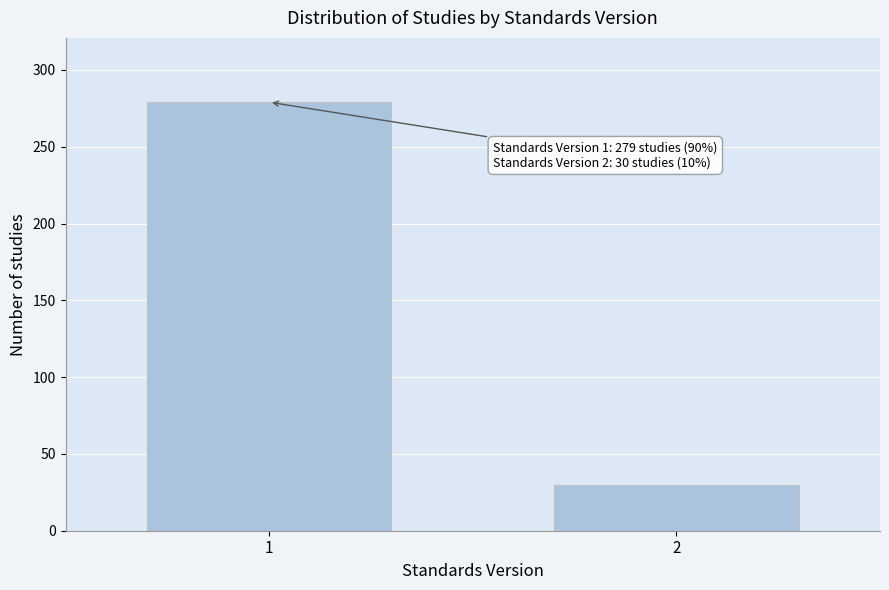

Reading left to right, extract all data points from this chart.

279	30